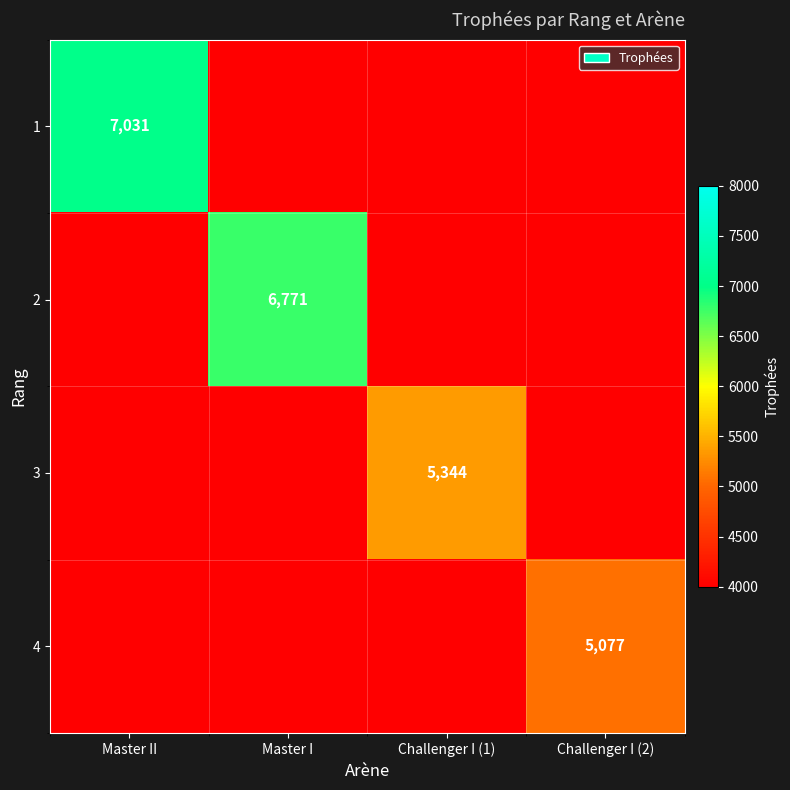

How many series are shown in this chart?

4